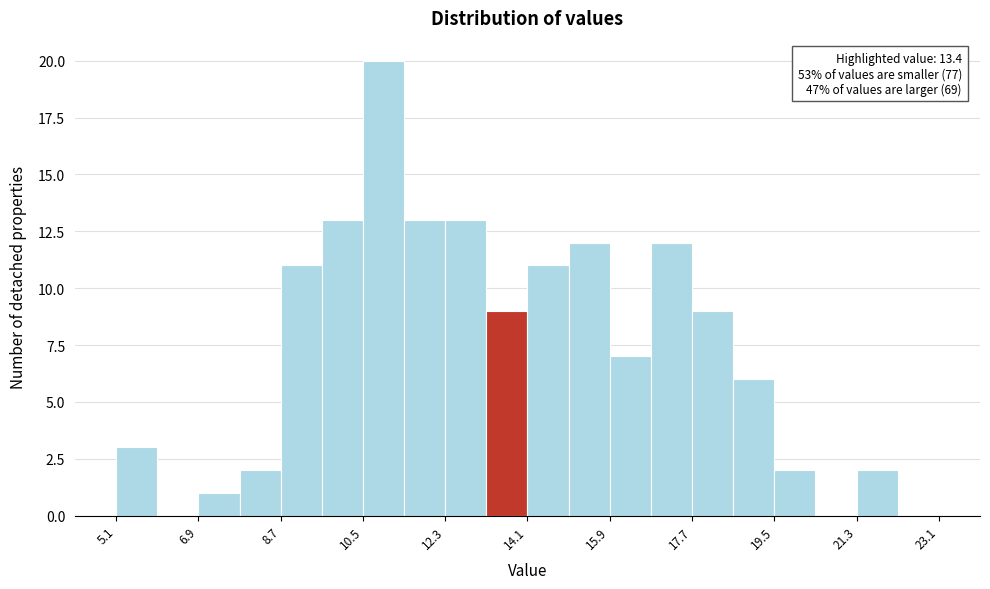

Over which range of the x-axis is the bar tallest?

10.6 to 11.4